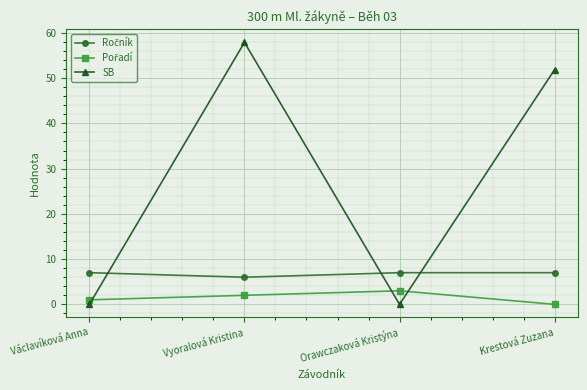

Is it true that SB equals 51.9 at Krestová Zuzana?

True